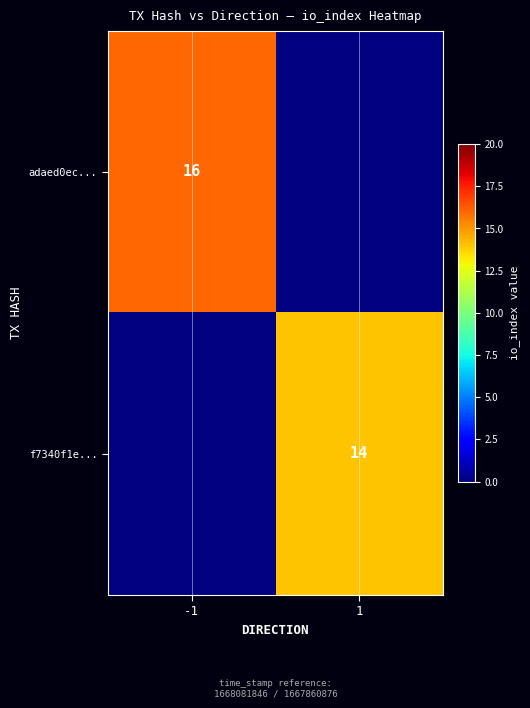

What is the greatest value displayed?

16.0